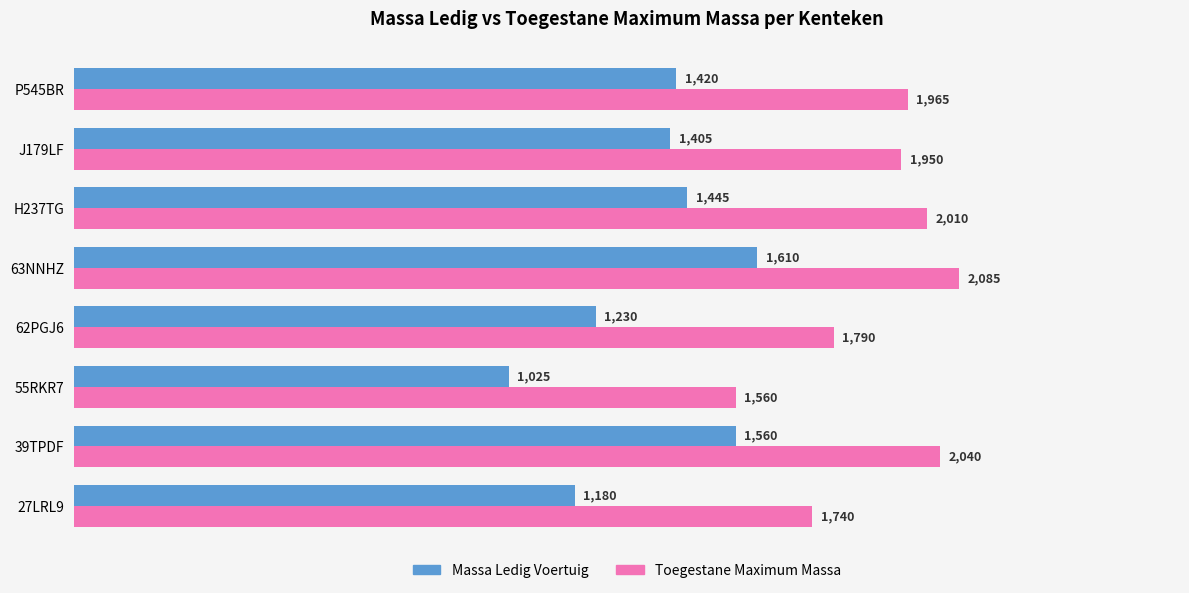

Is the value of Toegestane Maximum Massa at P545BR greater than the value of Massa Ledig Voertuig at 62PGJ6?

Yes